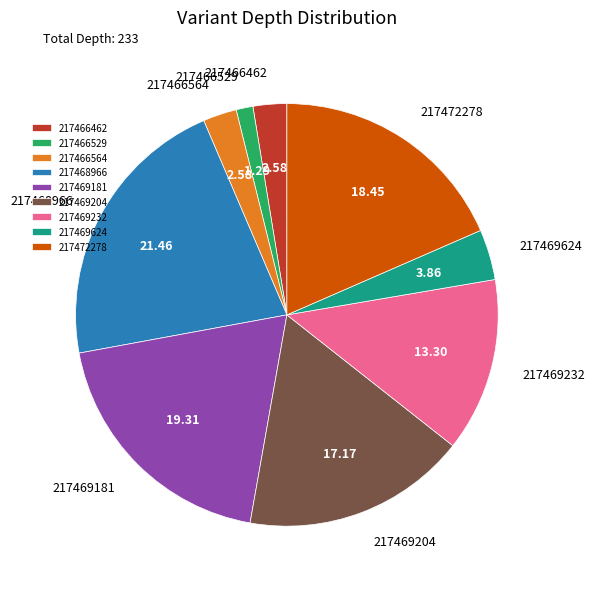

Which has a higher value, 217472278 or 217469204?

217472278